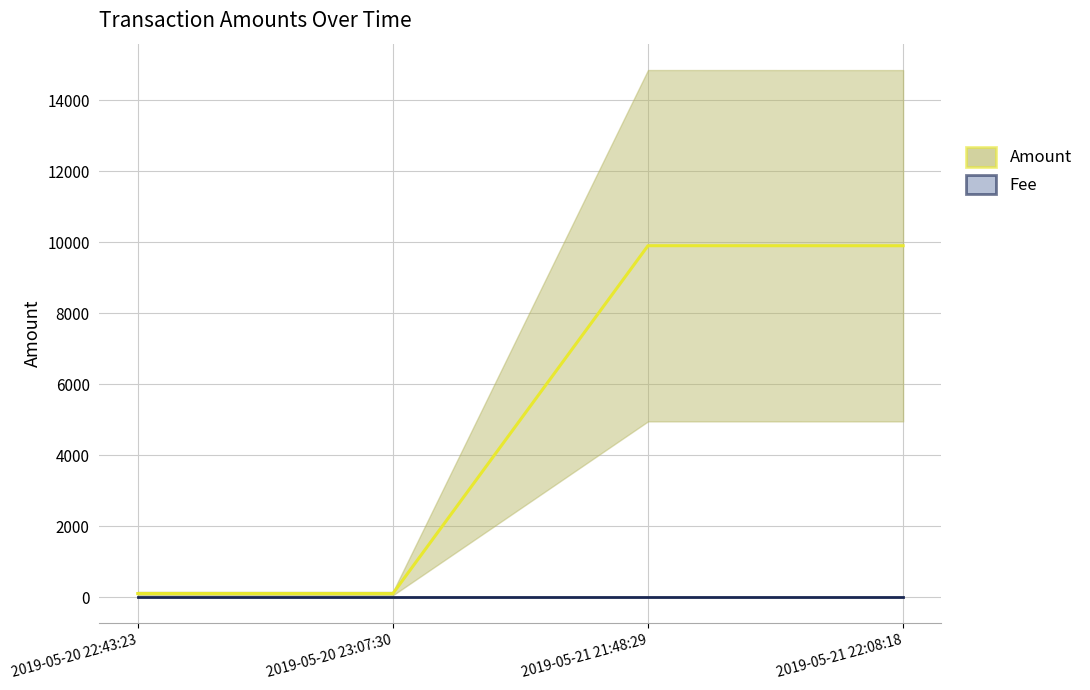

What is the highest value of the Amount series?

9899.8